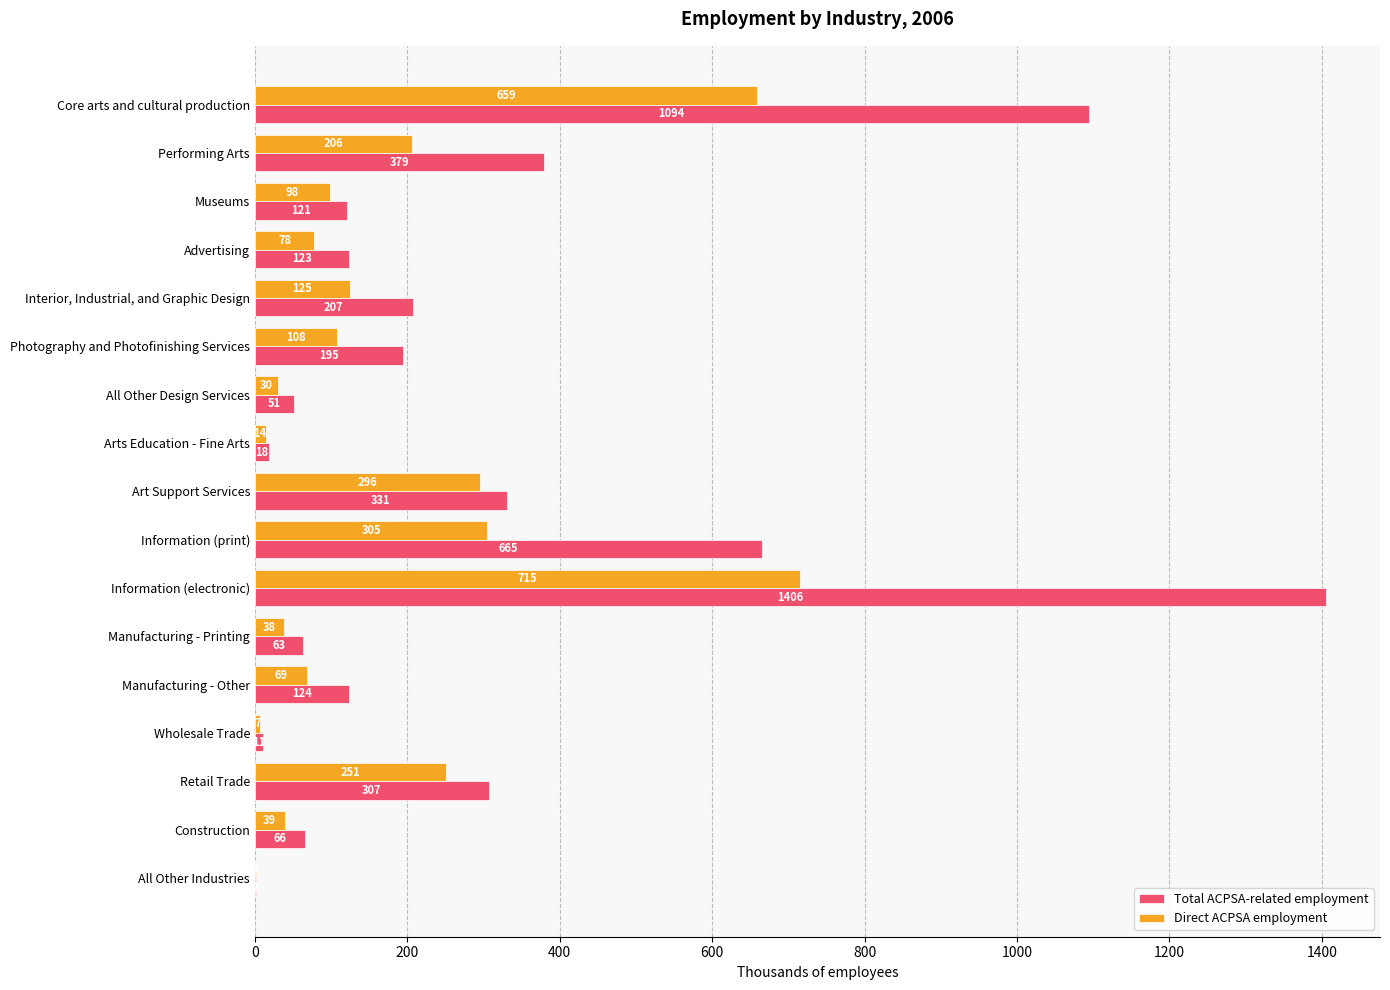

Count the number of categories in the chart.

17